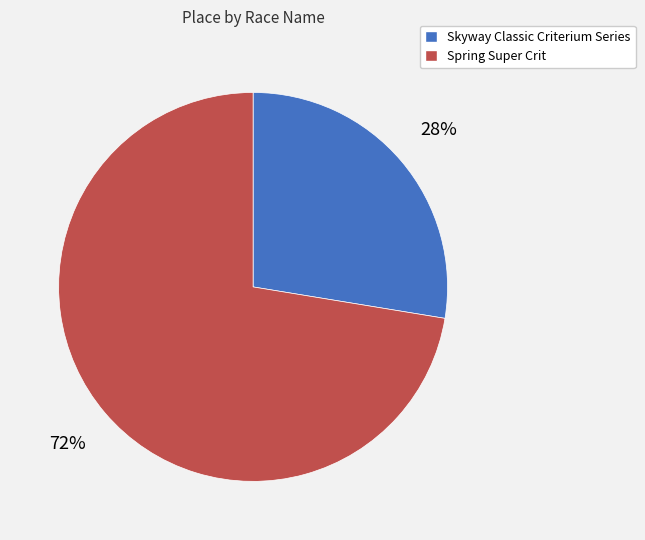

What is the ratio of the value at Skyway Classic Criterium Series to the value at Spring Super Crit?

0.4